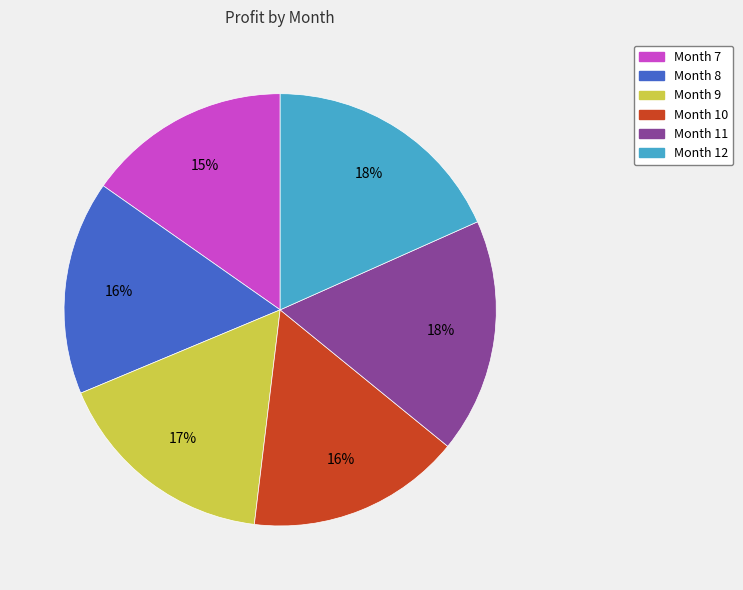

Does Month 8 represent more than half of the total?

No